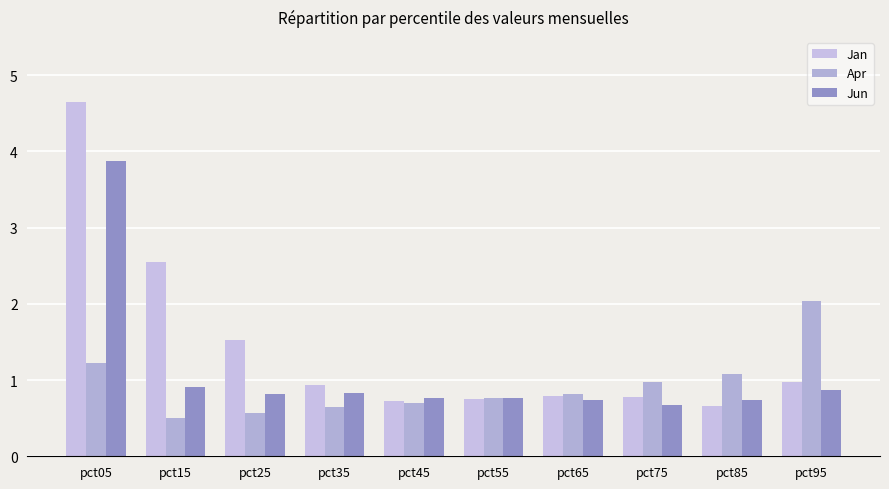

At which label does Jun reach its minimum?

pct75